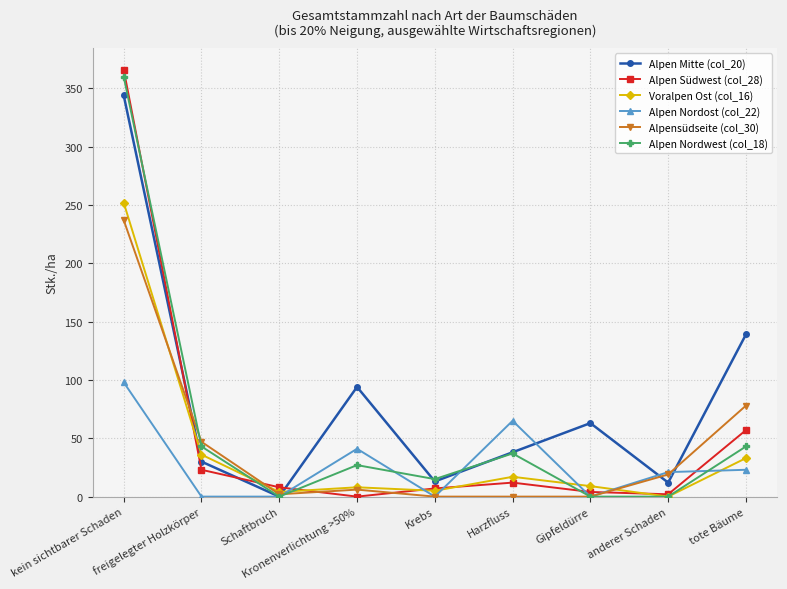

At which category does Alpen Nordwest (col_18) reach its first local peak?

Kronenverlichtung >50%